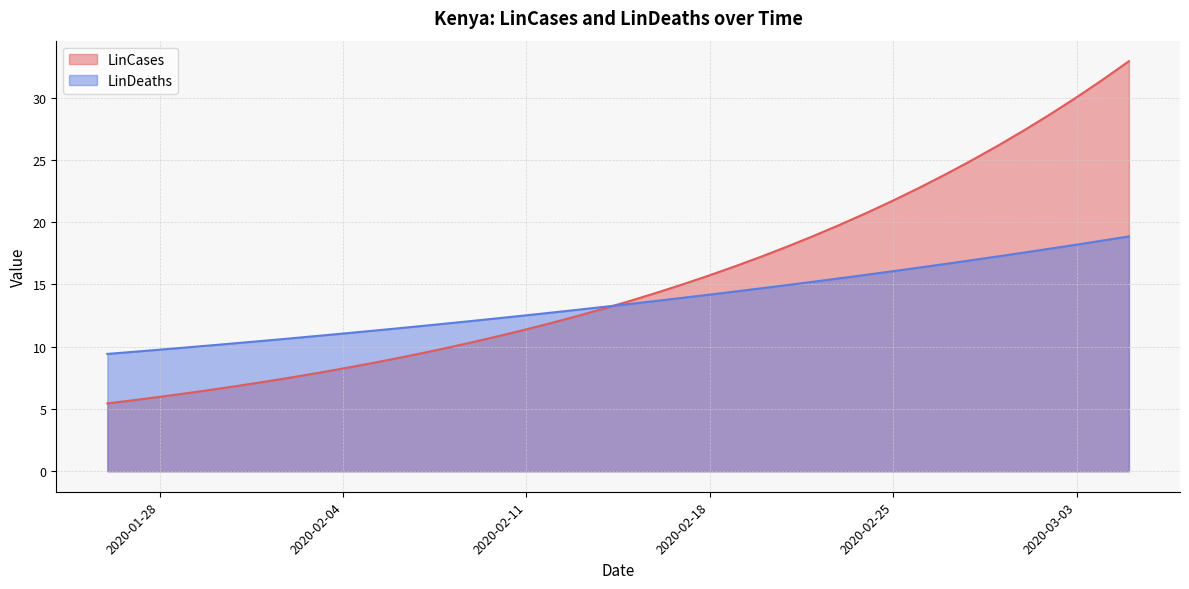

How many lines are shown in the chart?

2